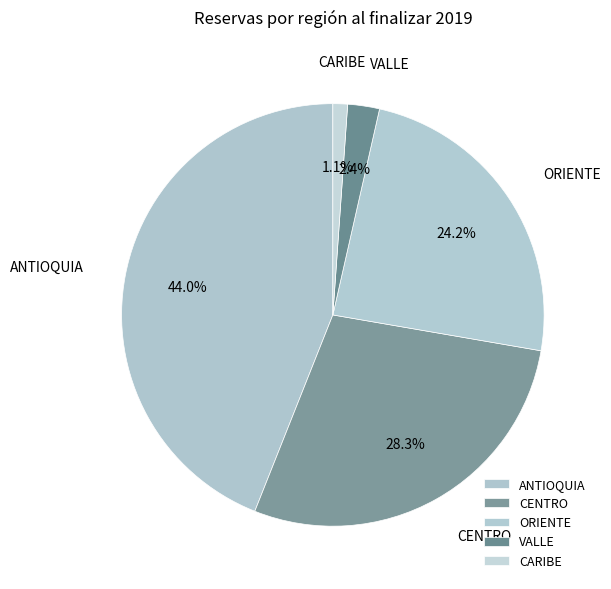

Which has a higher value, ORIENTE or CENTRO?

CENTRO